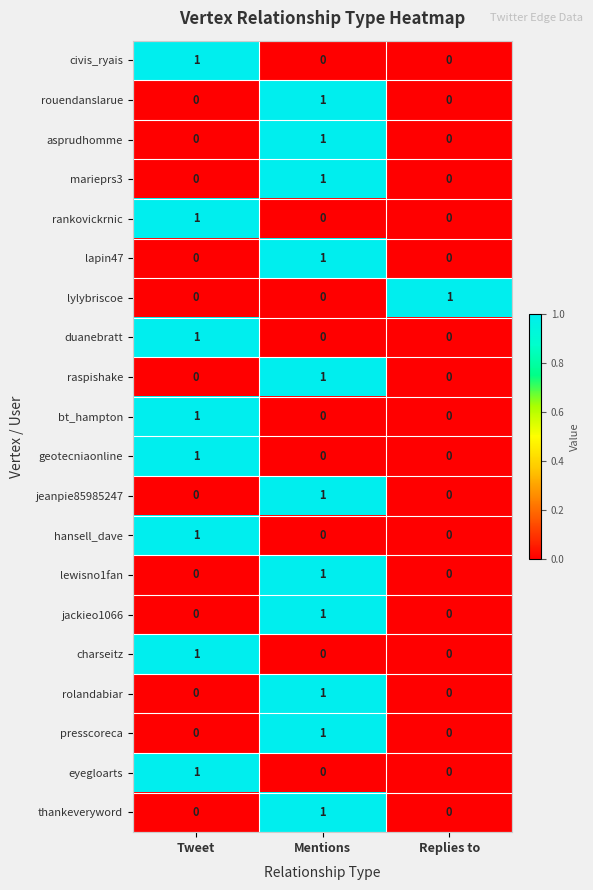

What is the total value across all series at Tweet?

8